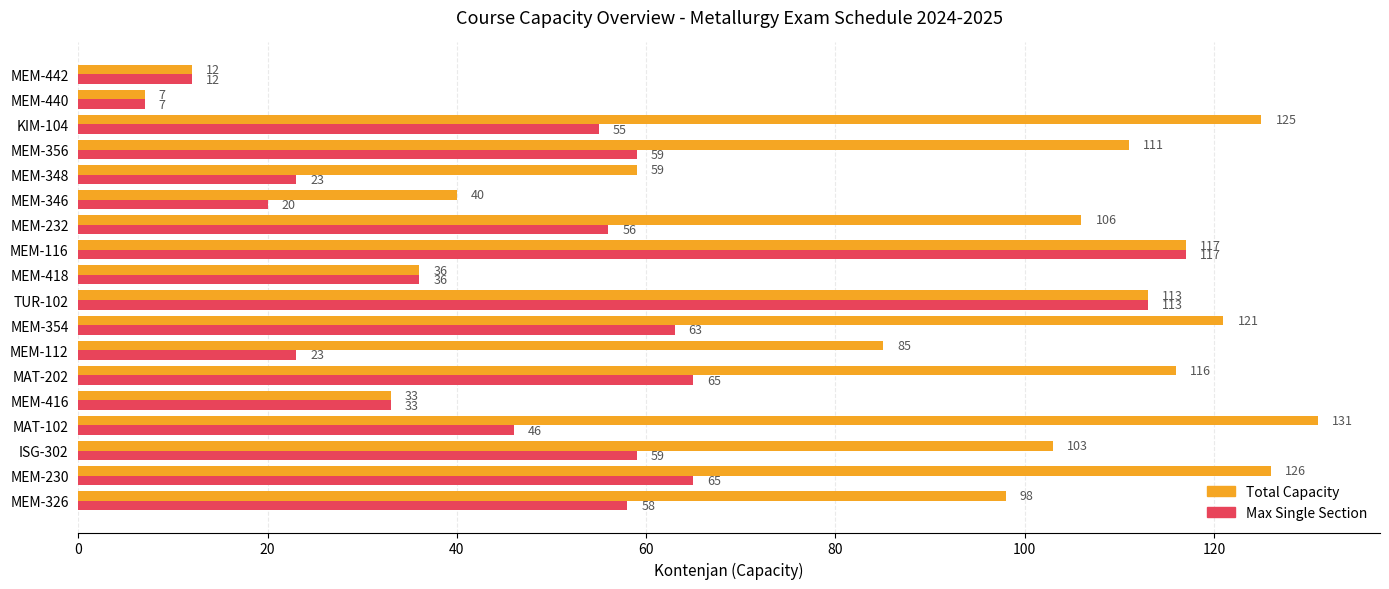

What is the total value across all series at MEM-112?

108